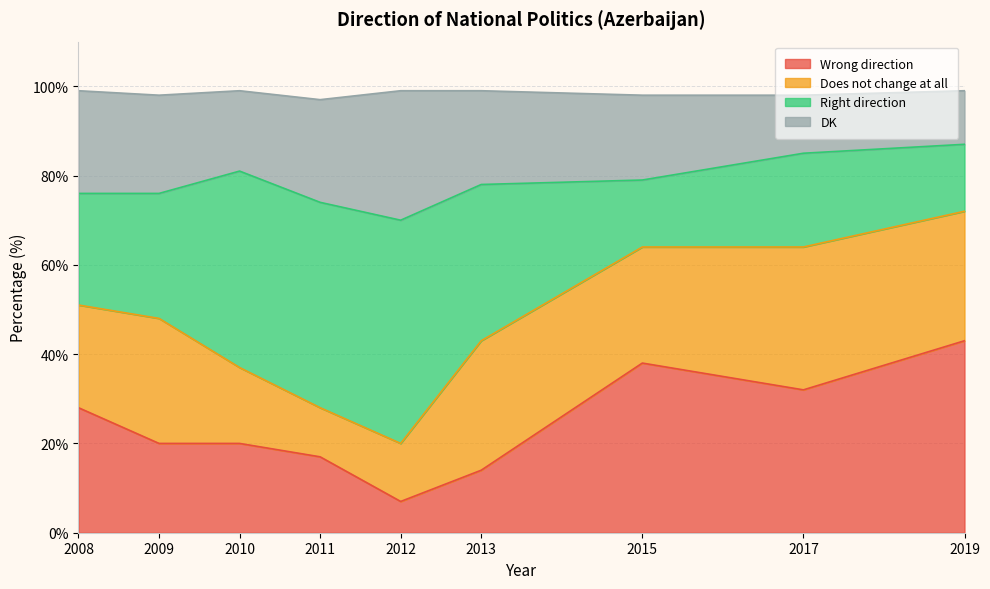

True or false: Wrong direction has a value of 15 at 2019.

False